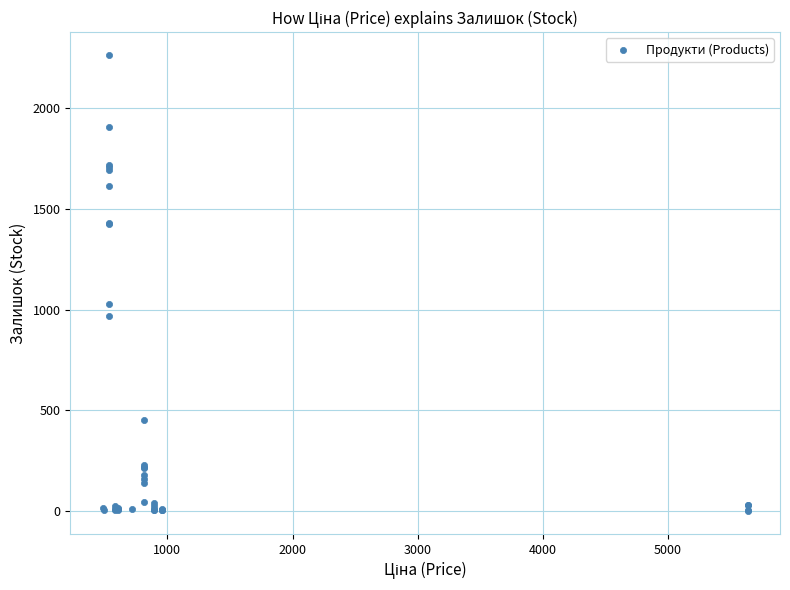

What Y value in the scatter plot is closest to 1132?

1029